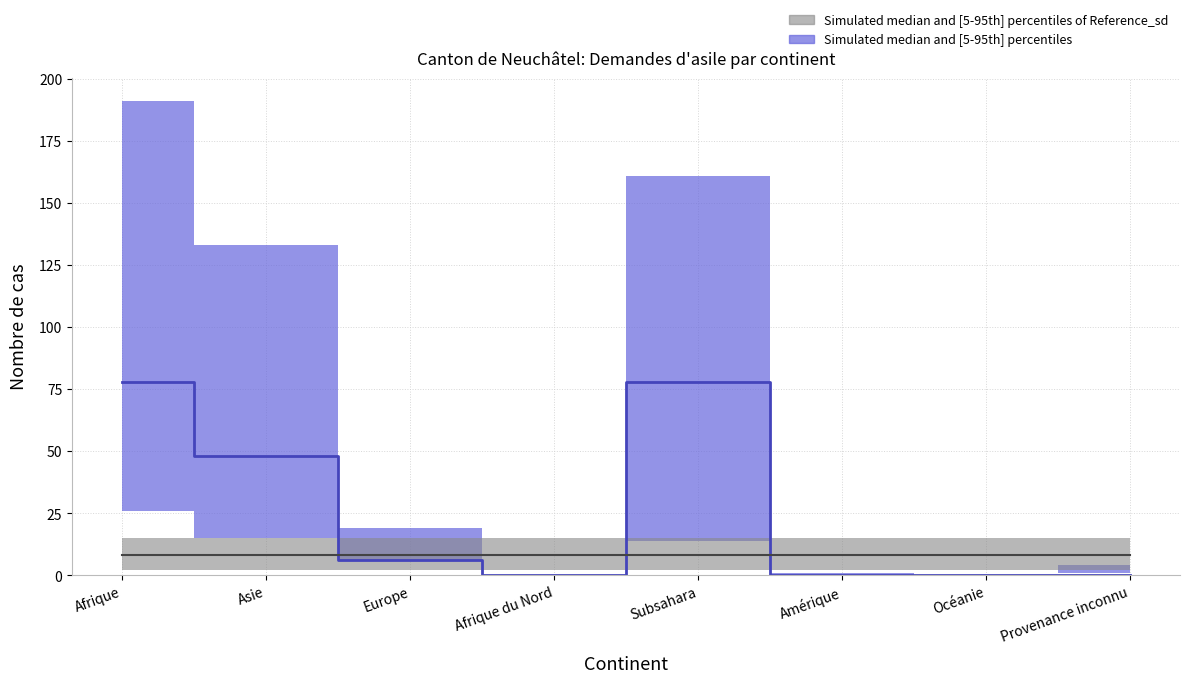

The Simulated median and [5-95th] percentiles series shows 78 at Subsahara. True or false?

True